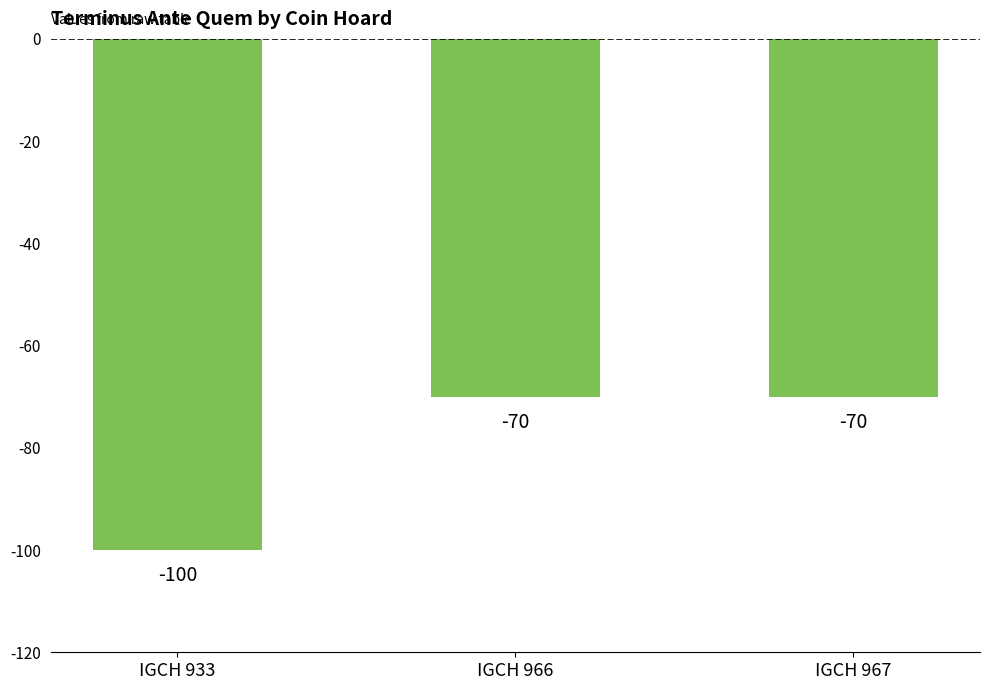

What is the minimum value shown in the chart?

-100